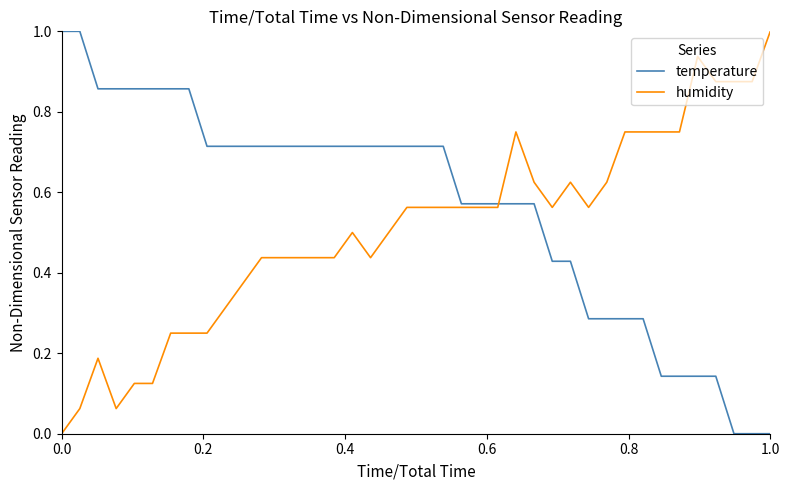

What is the highest value of the temperature series?

1.0